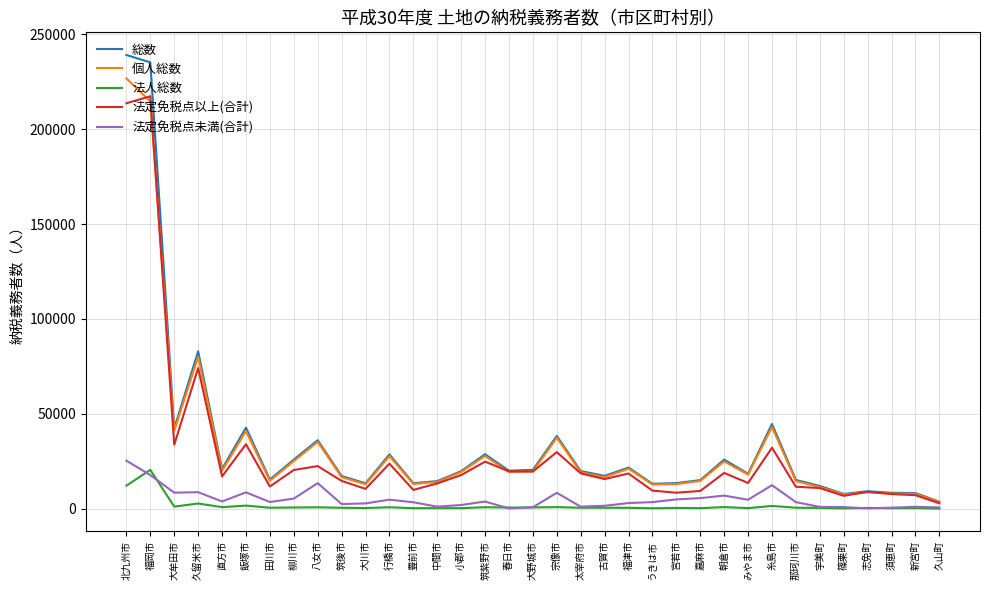

Is the value of 法人総数 at 大牟田市 greater than the value of 総数 at 中間市?

No